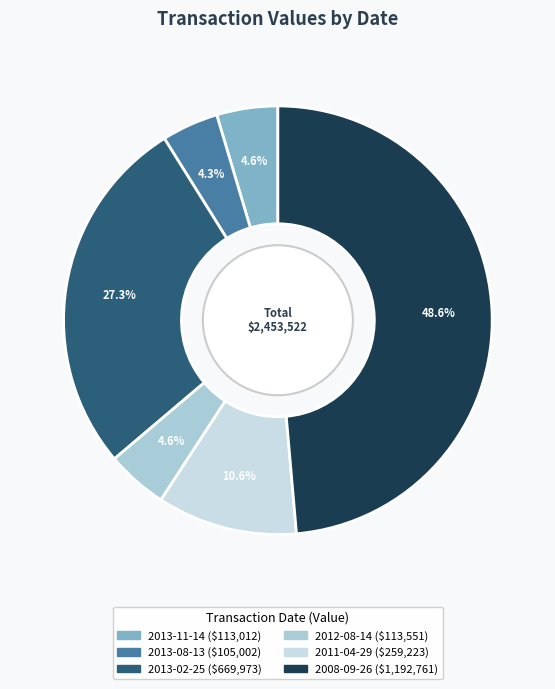

True or false: 2008-09-26 accounts for 49% of the total.

True